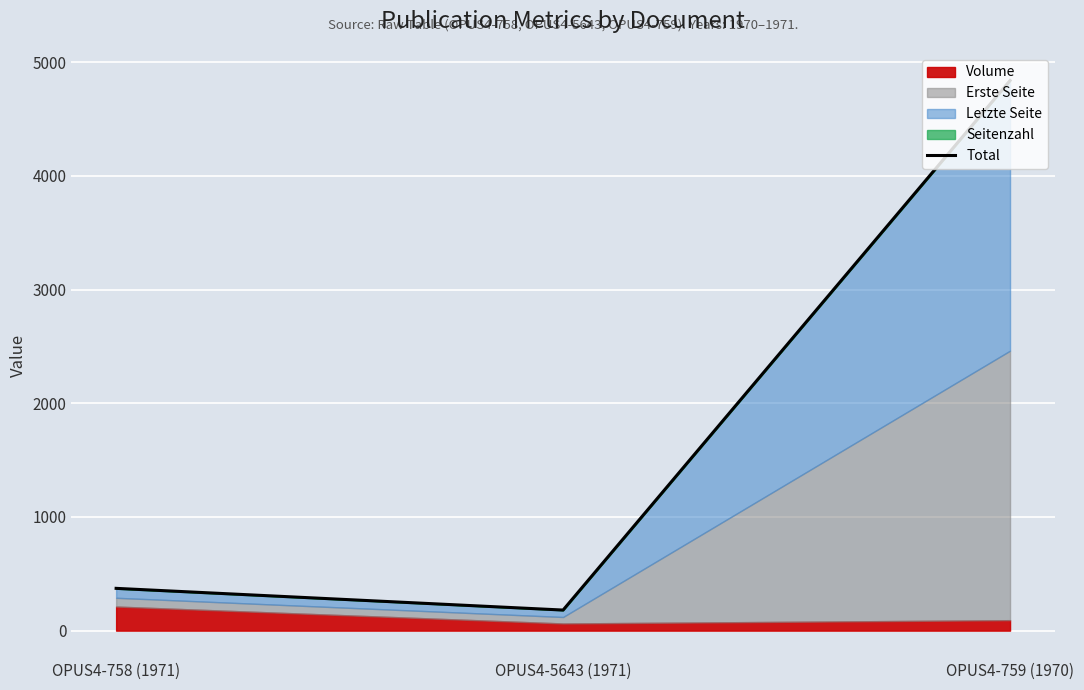

At which category does the chart reach its peak across all series?

OPUS4-759 (1970)